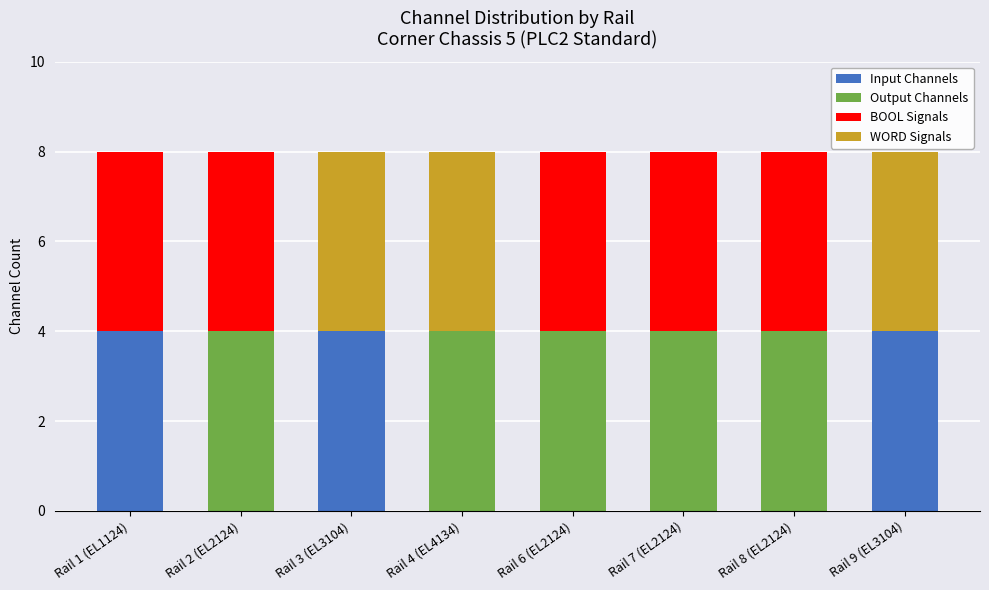

What is the total value across all series at Rail 1 (EL1124)?

8